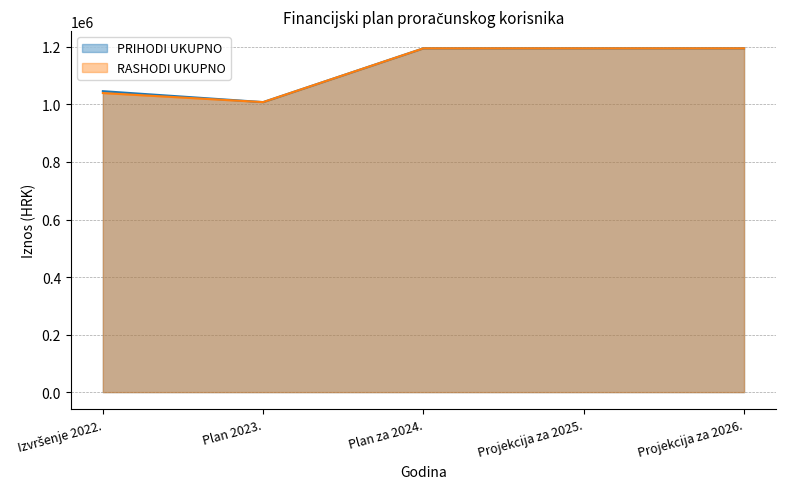

What is the difference between the maximum and minimum values in the RASHODI UKUPNO series?

186977